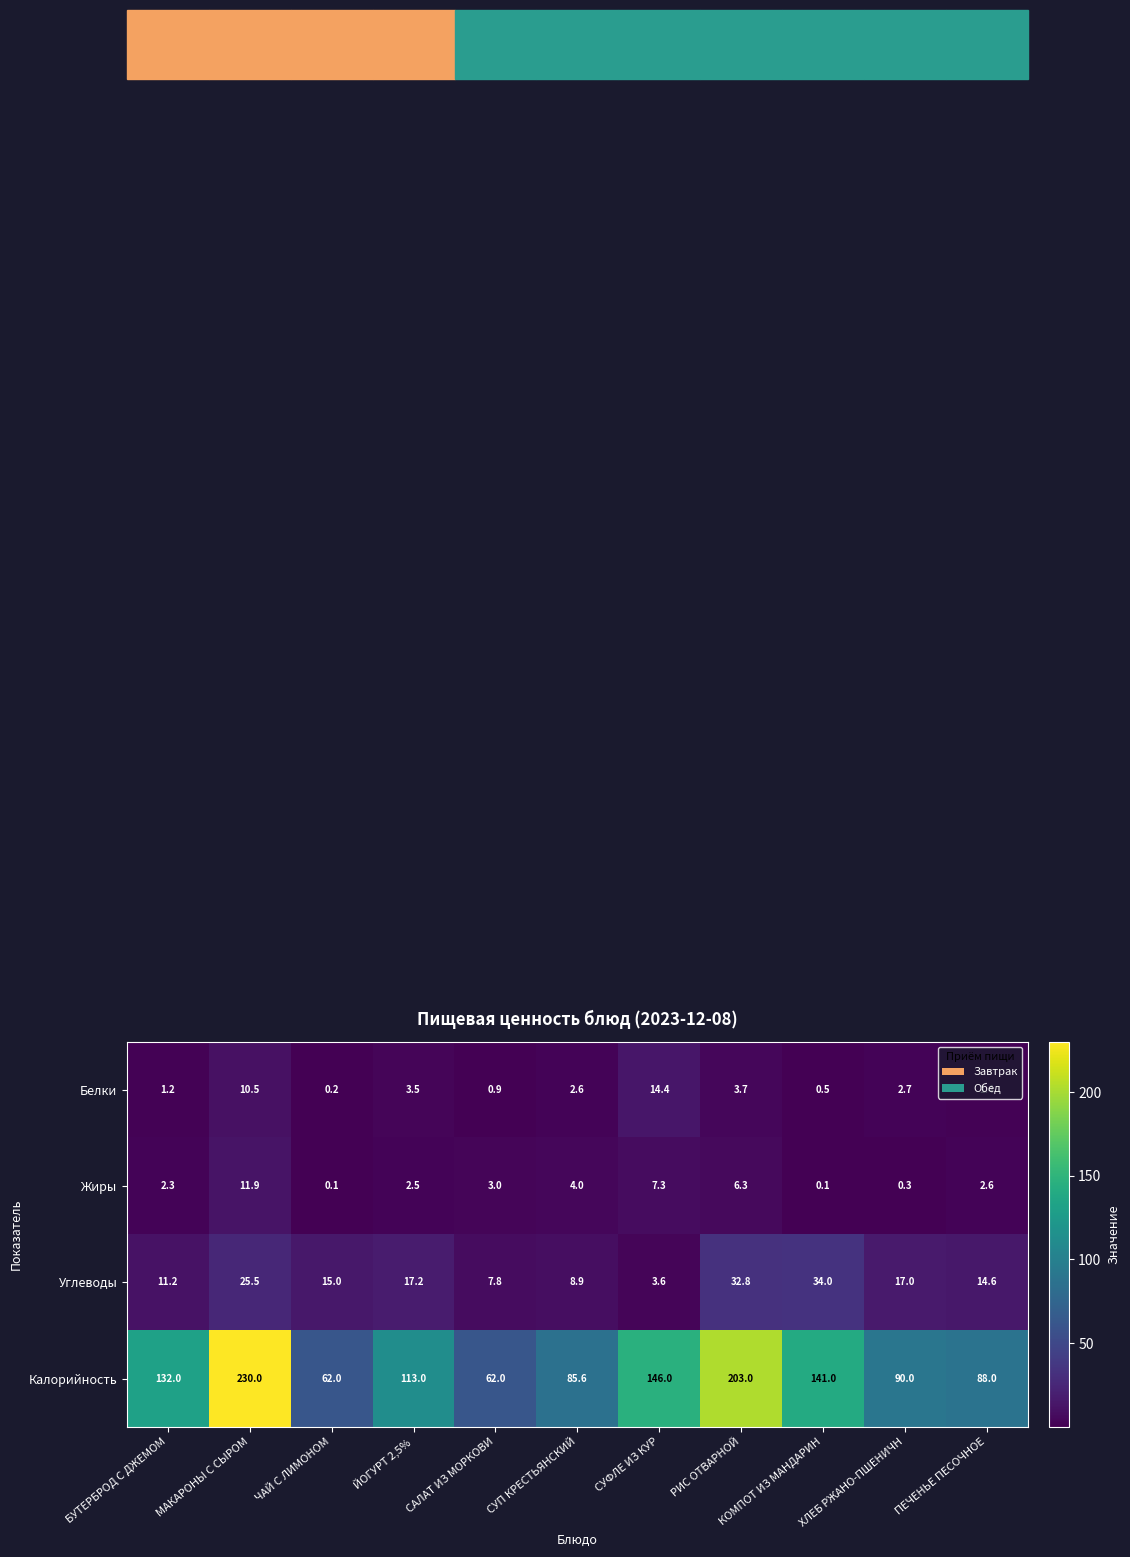

At which label does Жиры reach its peak?

МАКАРОНЫ С СЫРОМ